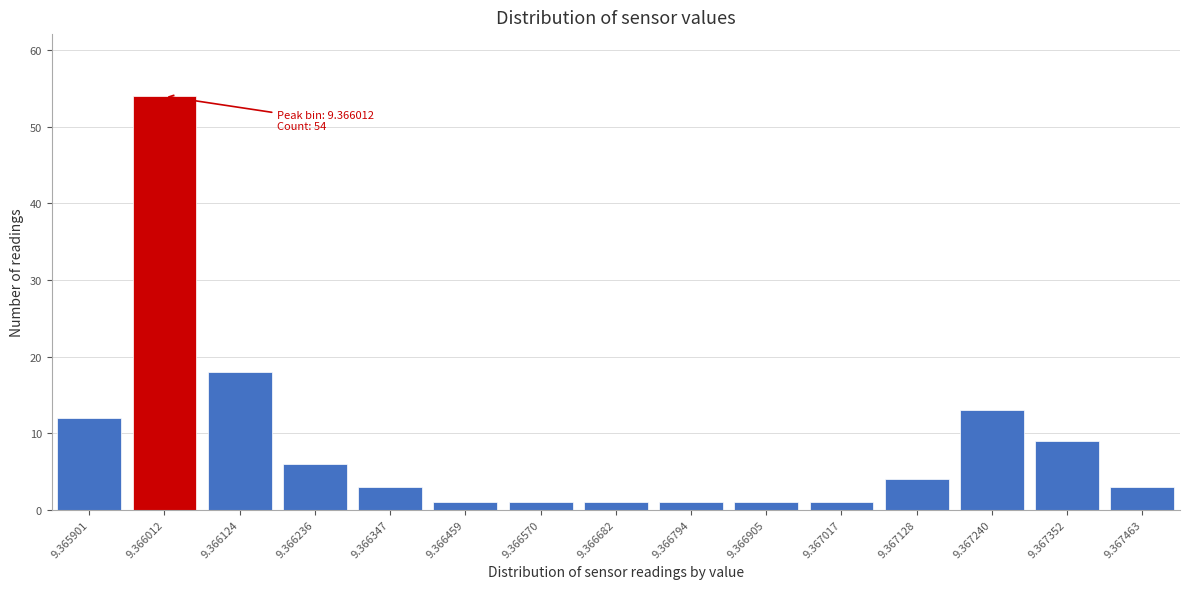

Reading left to right, list all the values displayed in this chart.

9.365901=12	9.366012=54	9.366124=18	9.366236=6	9.366347=3	9.366459=1	9.366570=1	9.366682=1	9.366794=1	9.366905=1	9.367017=1	9.367128=4	9.367240=13	9.367352=9	9.367463=3